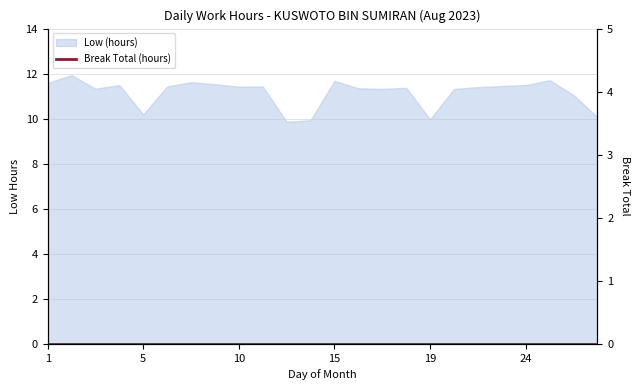

At which label is the value closest to 10?

19